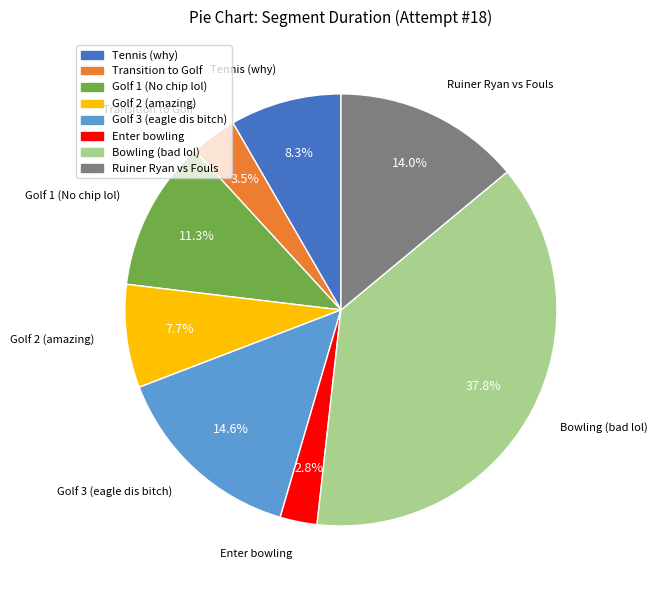

What is the total percentage of Bowling (bad lol) and Tennis (why)?

46.1%